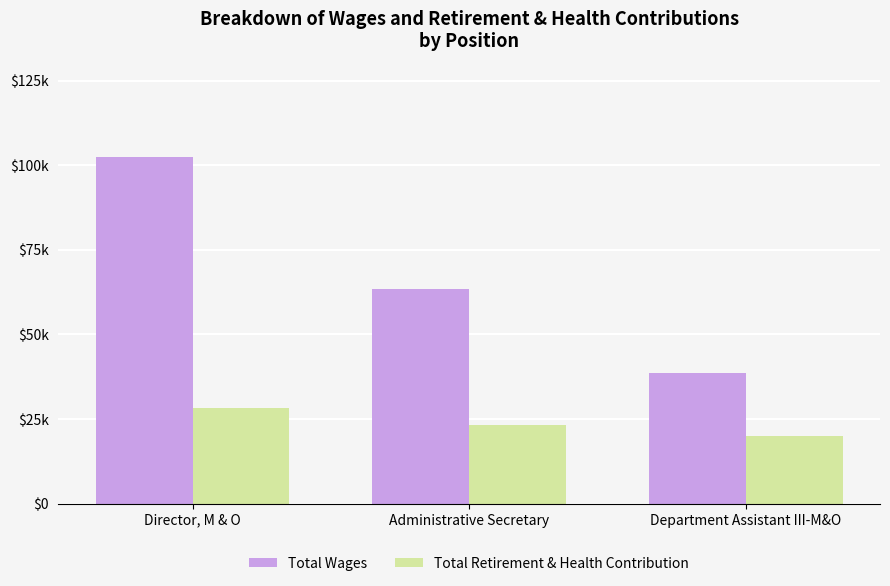

At how many categories does at least one series exceed 100036?

1